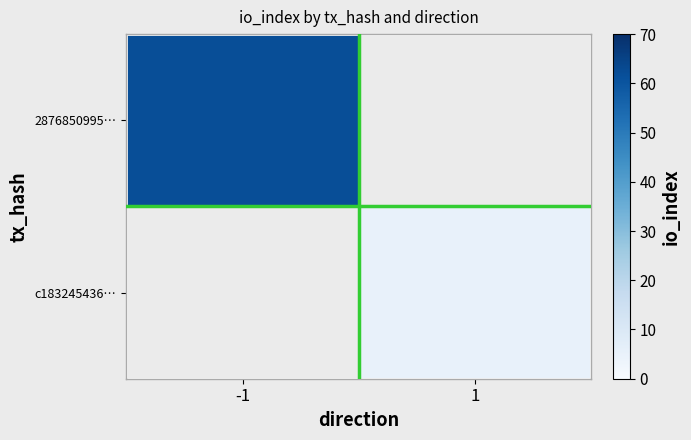

List the series in order of their overall mean, highest first.

2876850995…, c183245436…